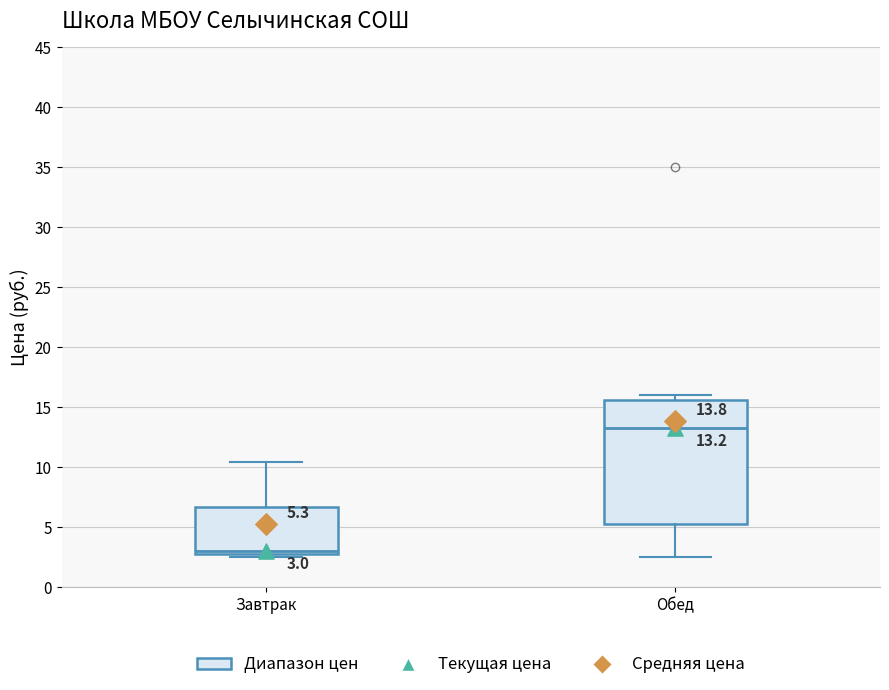

Which box's median line is the highest?

Обед